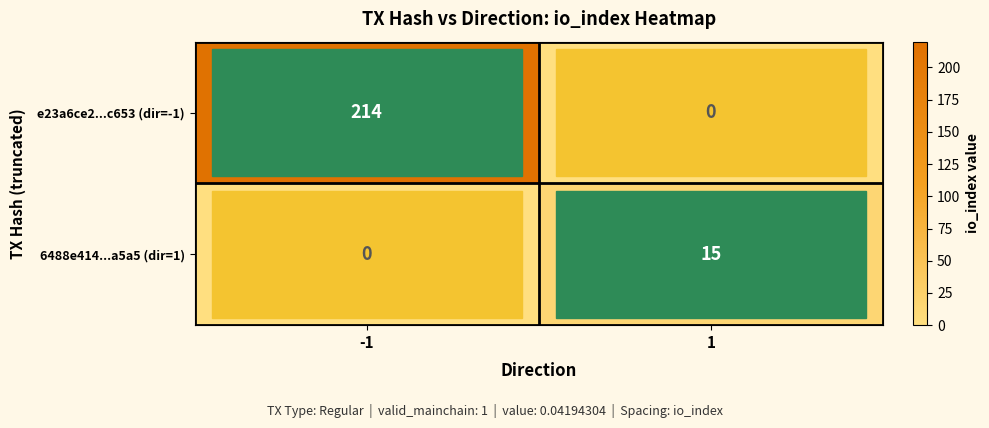

The value of 6488e414...a5a5 (dir=1) at 1 is 25. True or false?

False